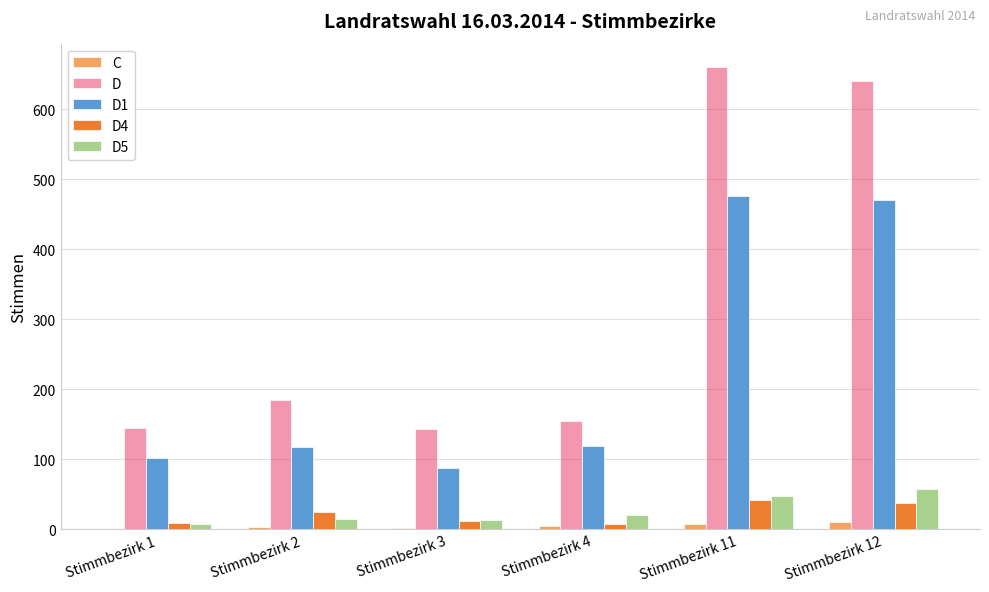

The value of D5 at Stimmbezirk 11 is 48. True or false?

True